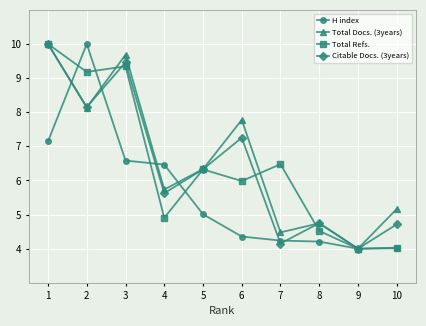

How many data points does each series have?

10